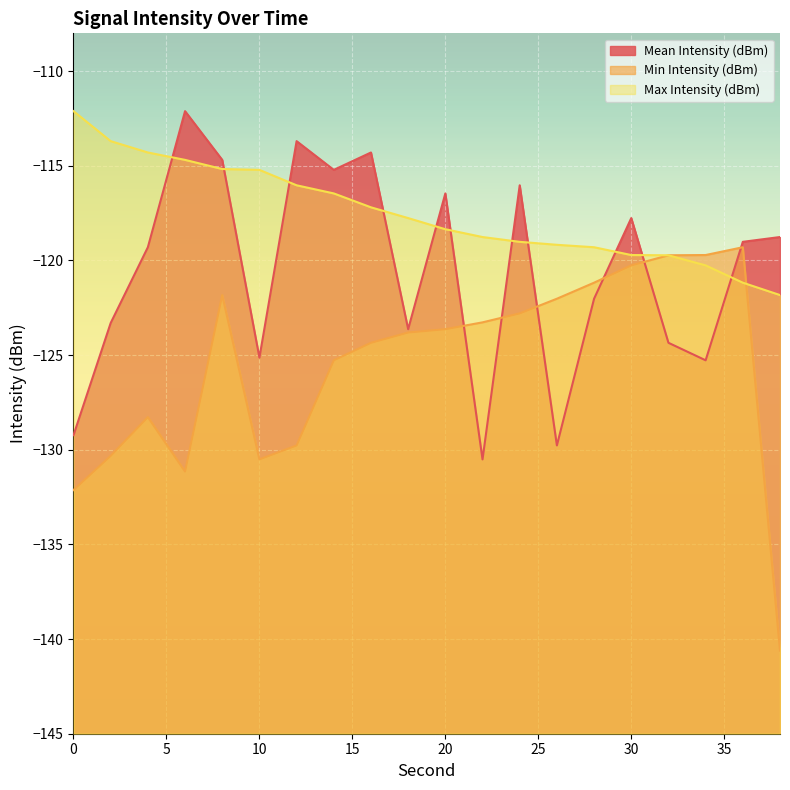

What are all the series names shown in the legend?

Mean Intensity (dBm), Min Intensity (dBm), Max Intensity (dBm)